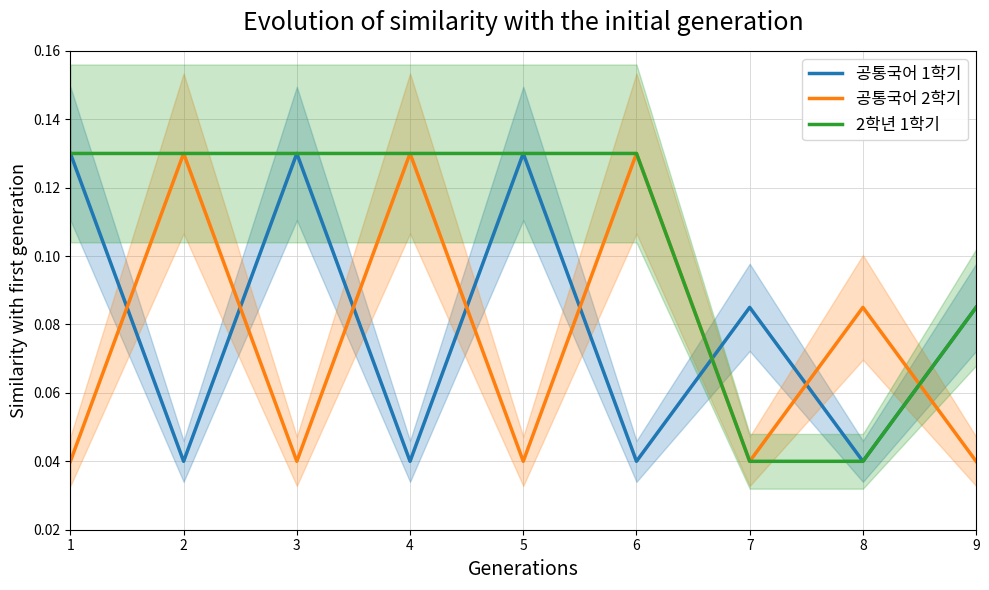

What is the sum of all 2학년 1학기 values?

0.9